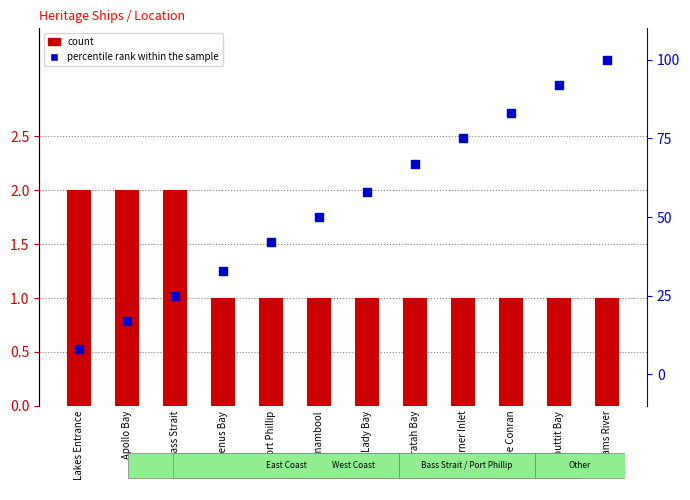

Which series reaches the minimum Y coordinate?

count